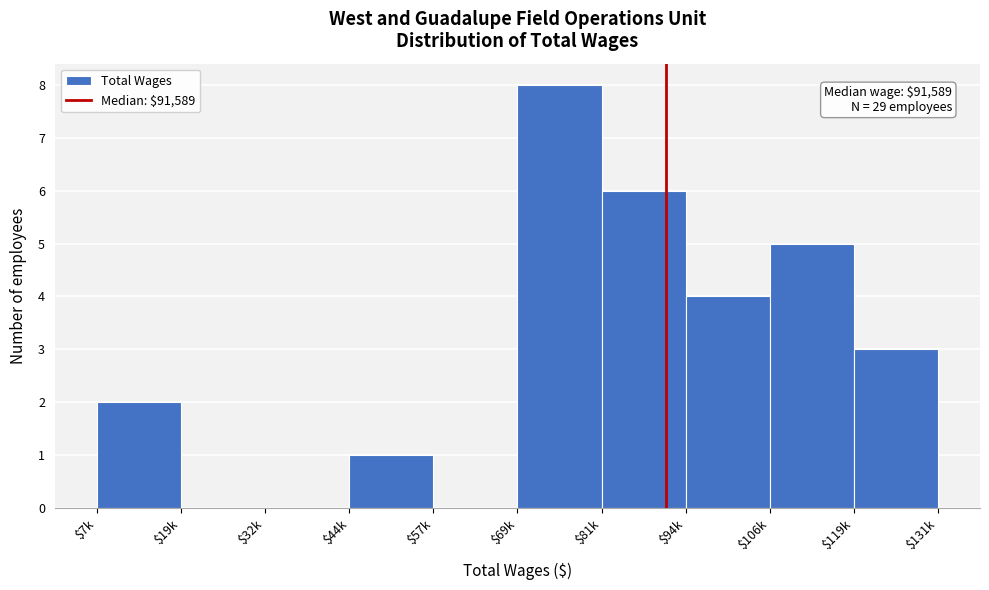

Read the value at $119k.

3